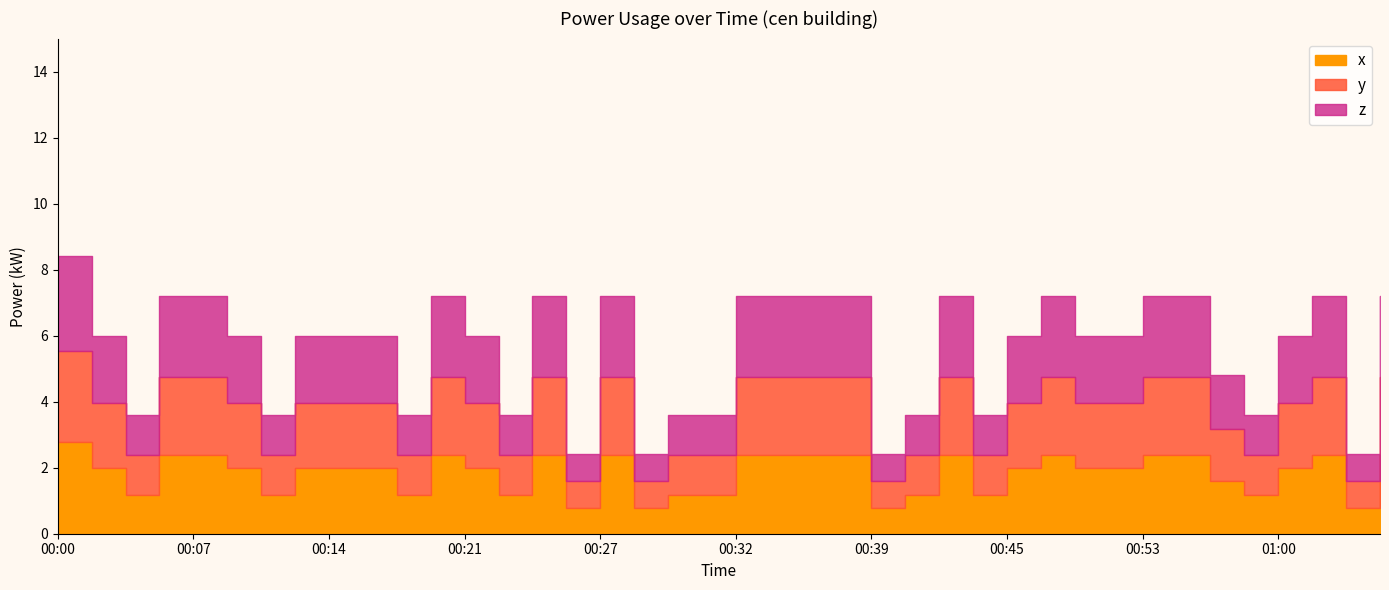

Which category has the highest value across all series?

00:00